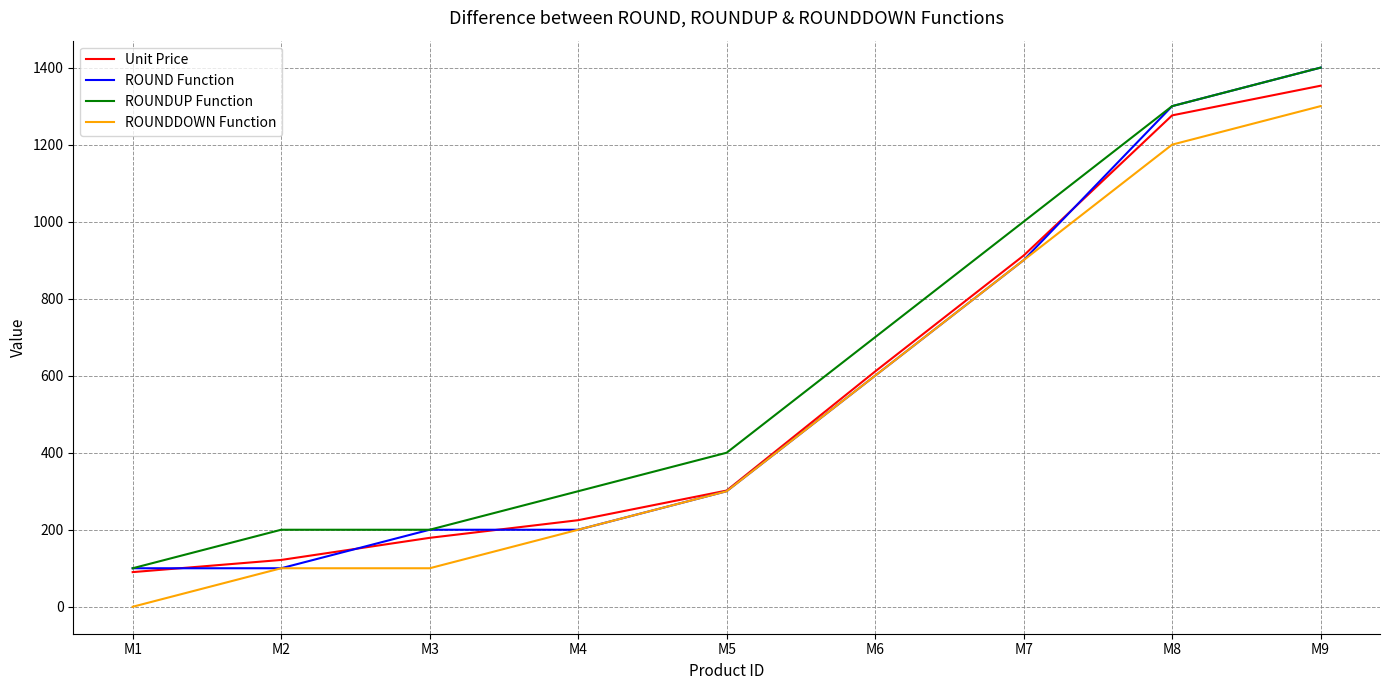

True or false: ROUNDUP Function and ROUNDDOWN Function cross at least once.

False